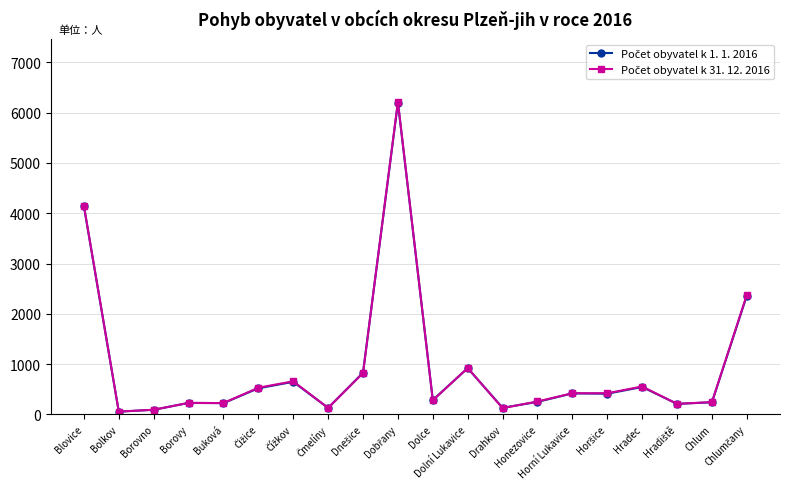

At how many categories does at least one series exceed 2253?

3